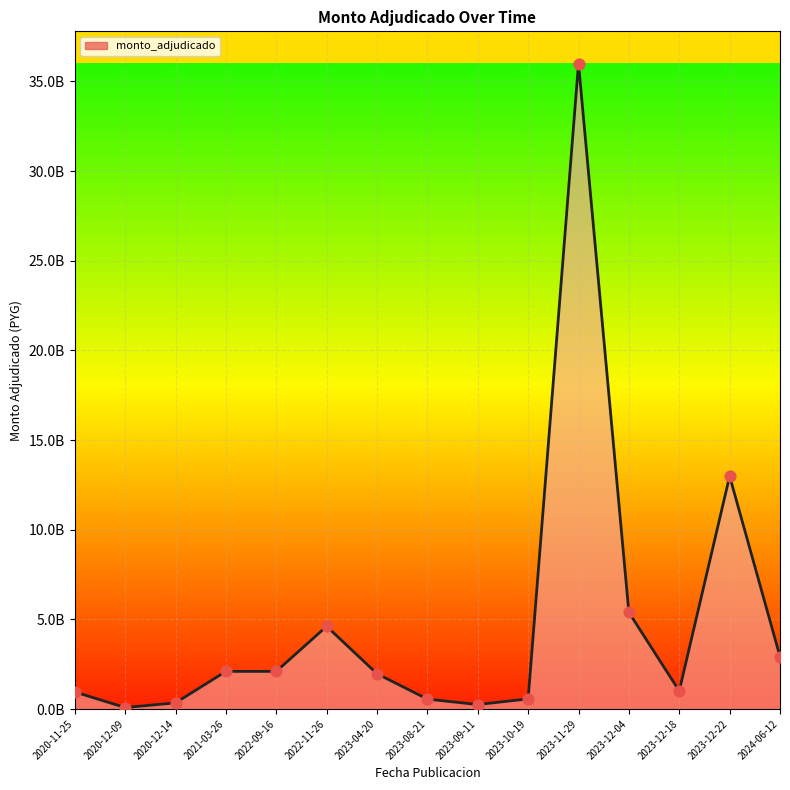

Approximately how many times larger is the value at 2020-12-09 compared to 2023-08-21?

0.2